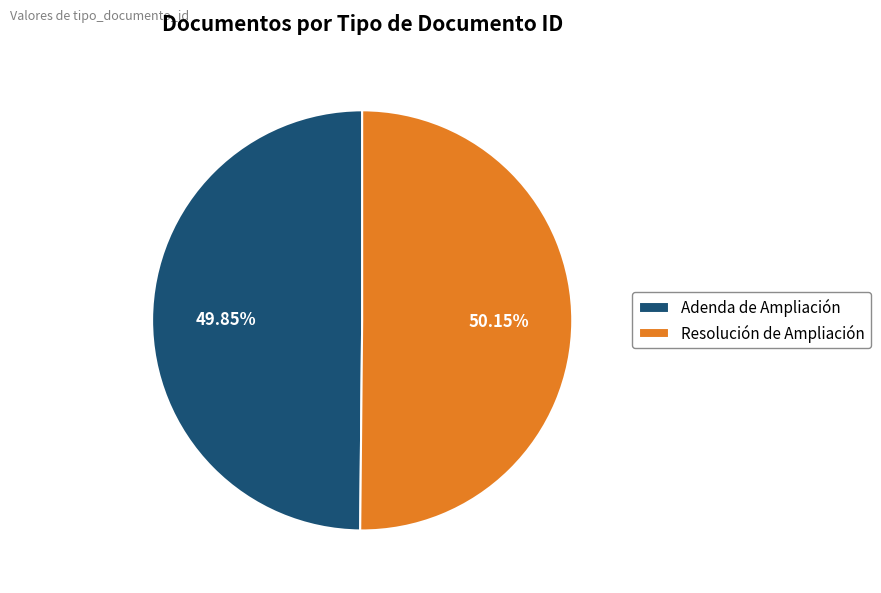

To the nearest percent, what percentage of the pie is Adenda de Ampliación?

50%